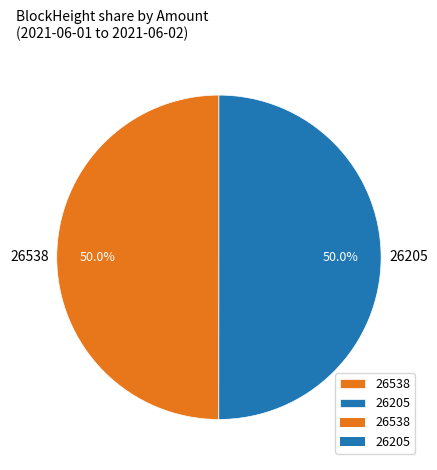

Combined, do 26538 and 26205 account for over 50%?

Yes